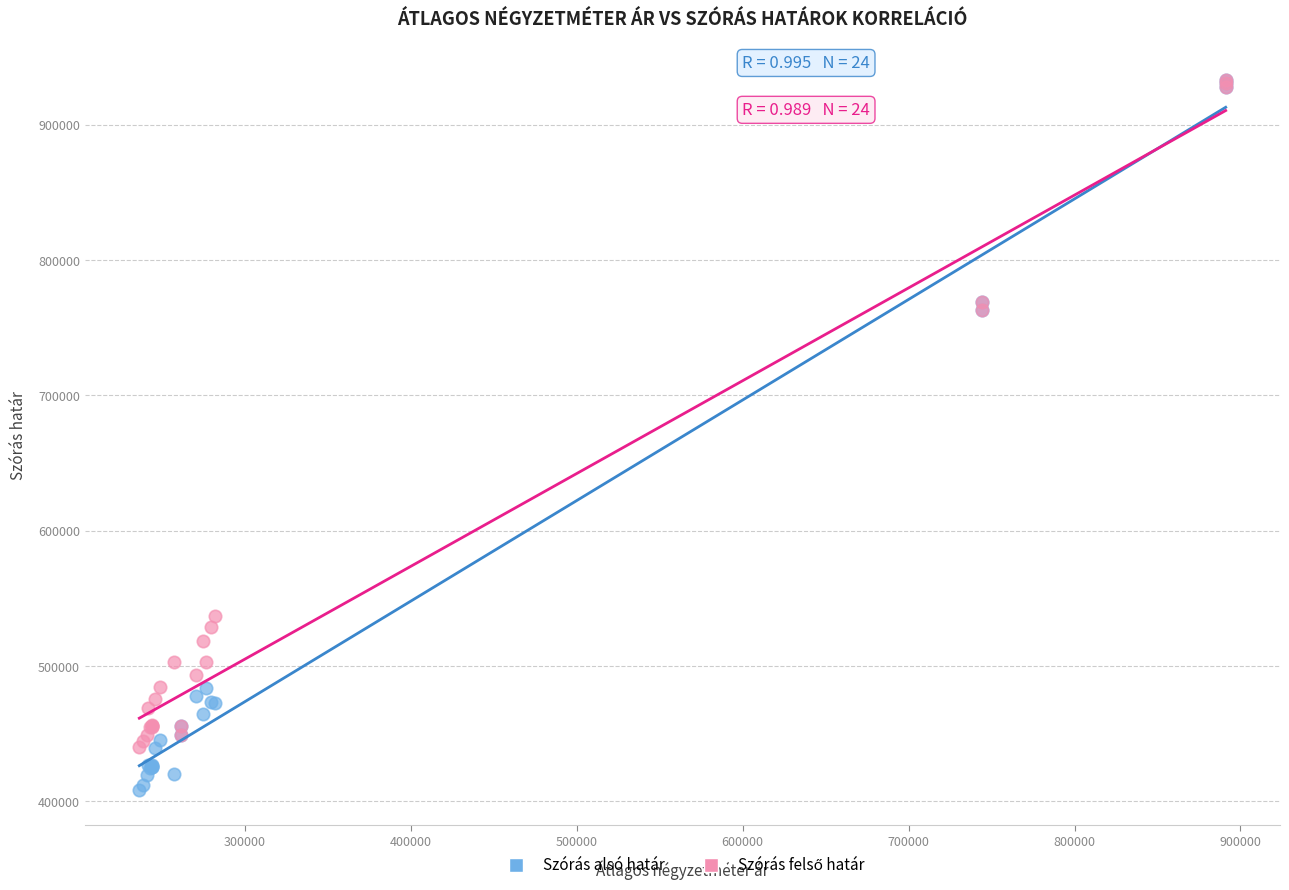

Which series contains the lowest Y value?

Szórás alsó határ